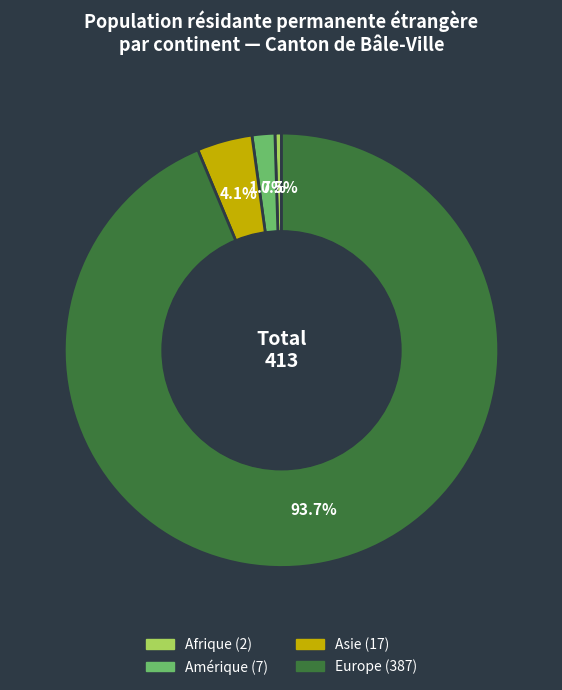

What percentage do Europe and Asie together represent?

97.8%